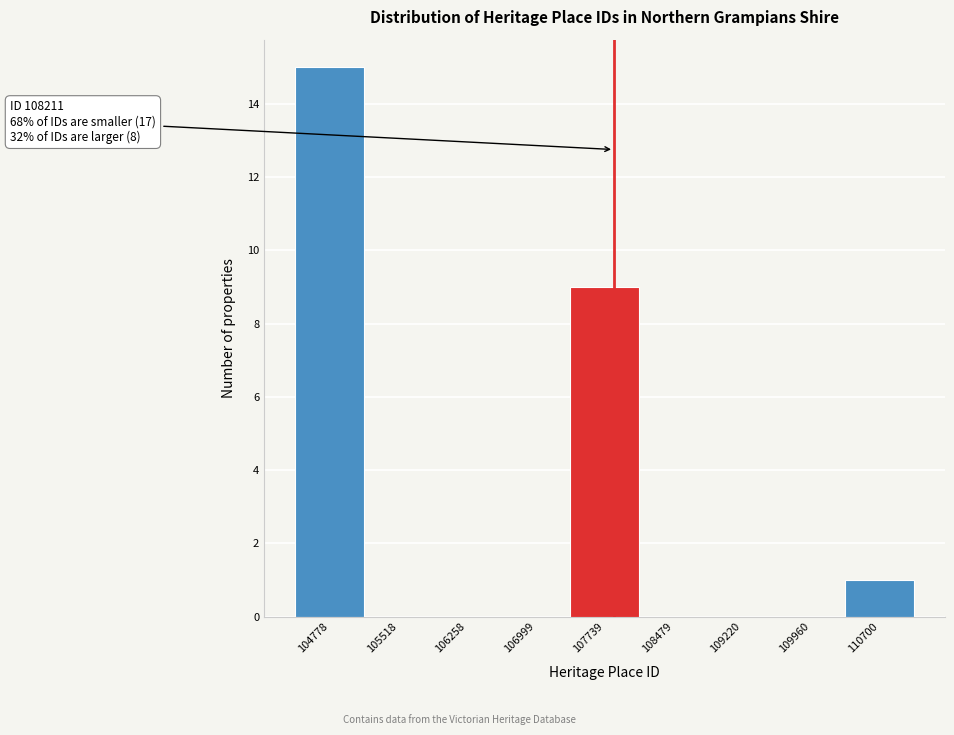

Reading left to right, list all the values displayed in this chart.

104778=15	105518=0	106258=0	106999=0	107739=9	108479=0	109220=0	109960=0	110700=1